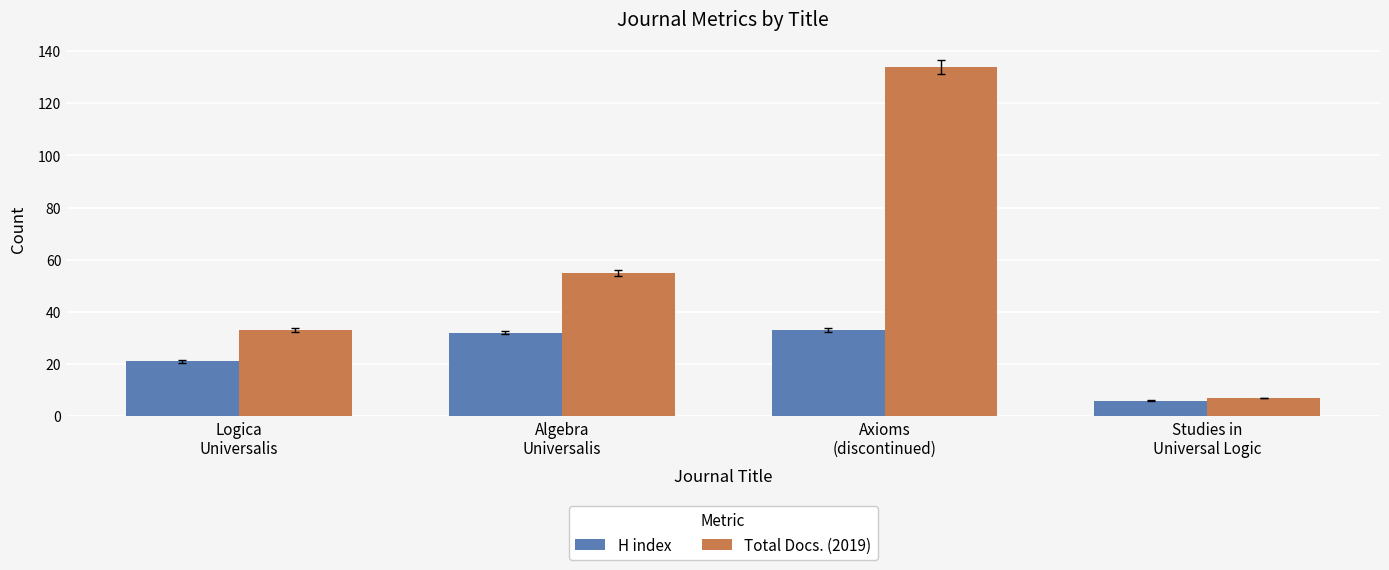

Which series has the largest total across all categories?

Total Docs. (2019)